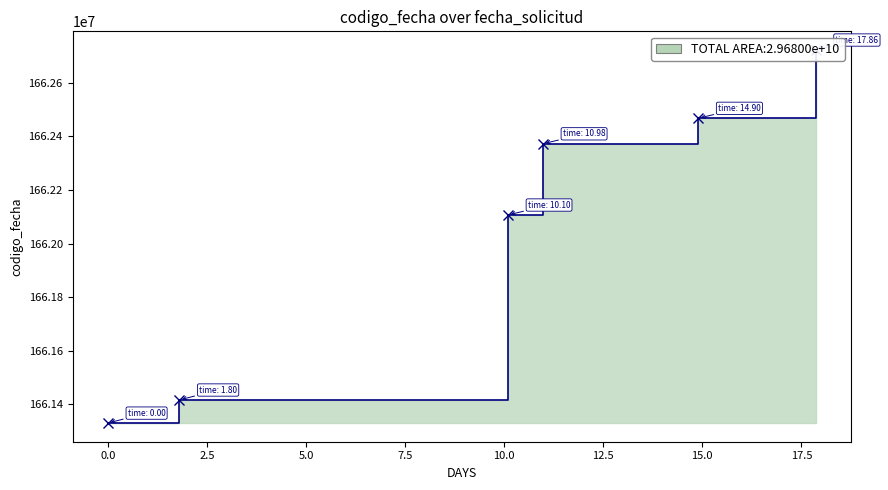

Where does the data first go above 1662372168?

2022-09-06 11:54:34